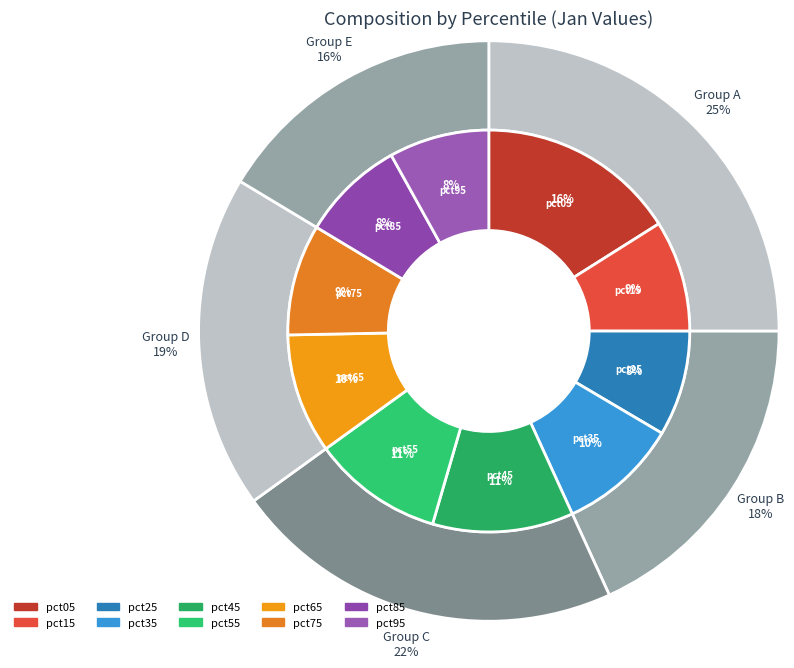

The pct45 slice represents 1% of the pie. True or false?

False